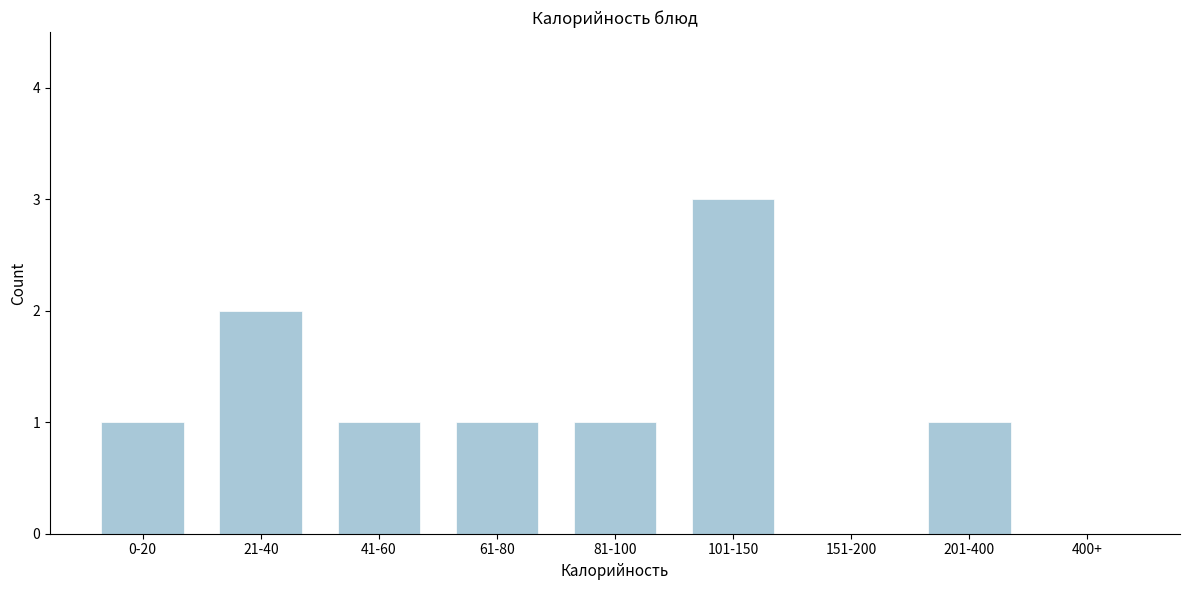

Reading left to right, what are all the values shown in this chart?

0-20=1	21-40=2	41-60=1	61-80=1	81-100=1	101-150=3	151-200=0	201-400=1	400+=0